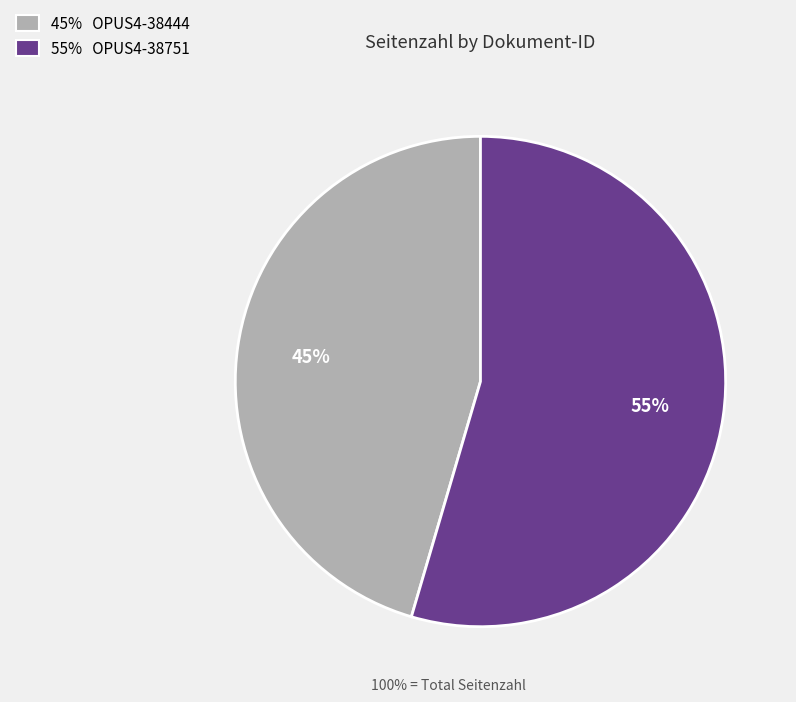

Which slice is the largest?

55% OPUS4-38751